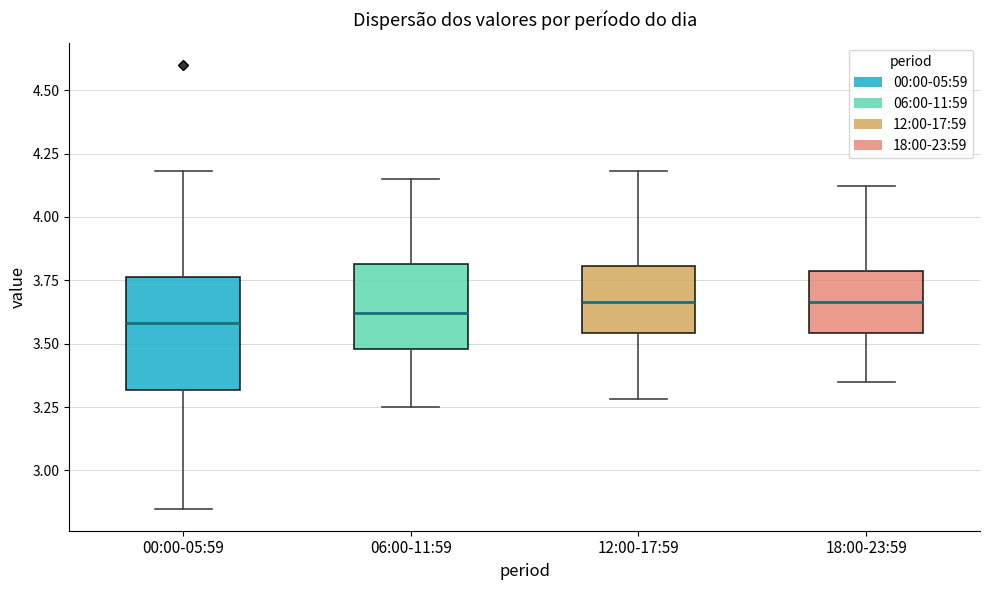

Where does the upper whisker of the box for 06:00-11:59 end on the y-axis? The values are not printed on the chart, so give them approximately, as read against the axis.

4.15